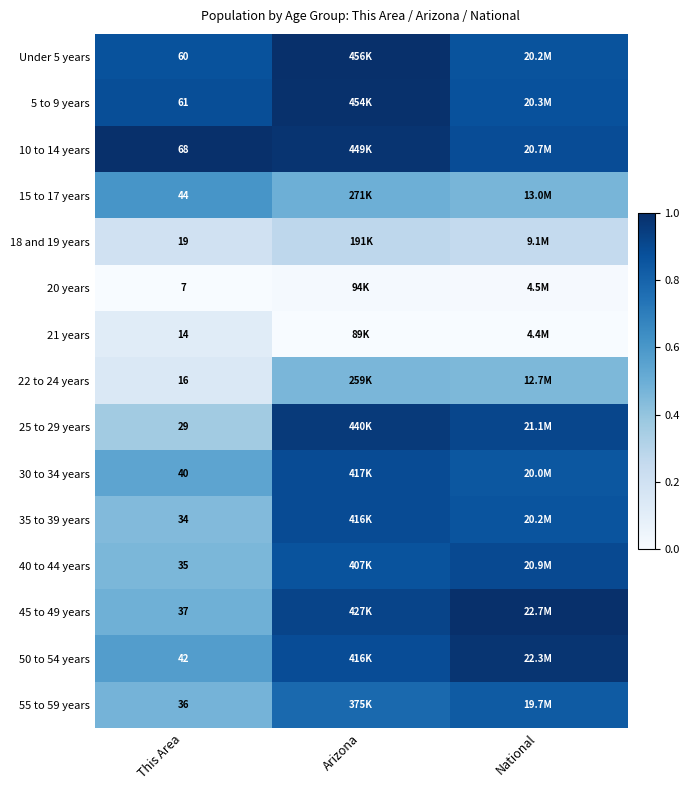

What is the total value across all series at This Area?

542.0